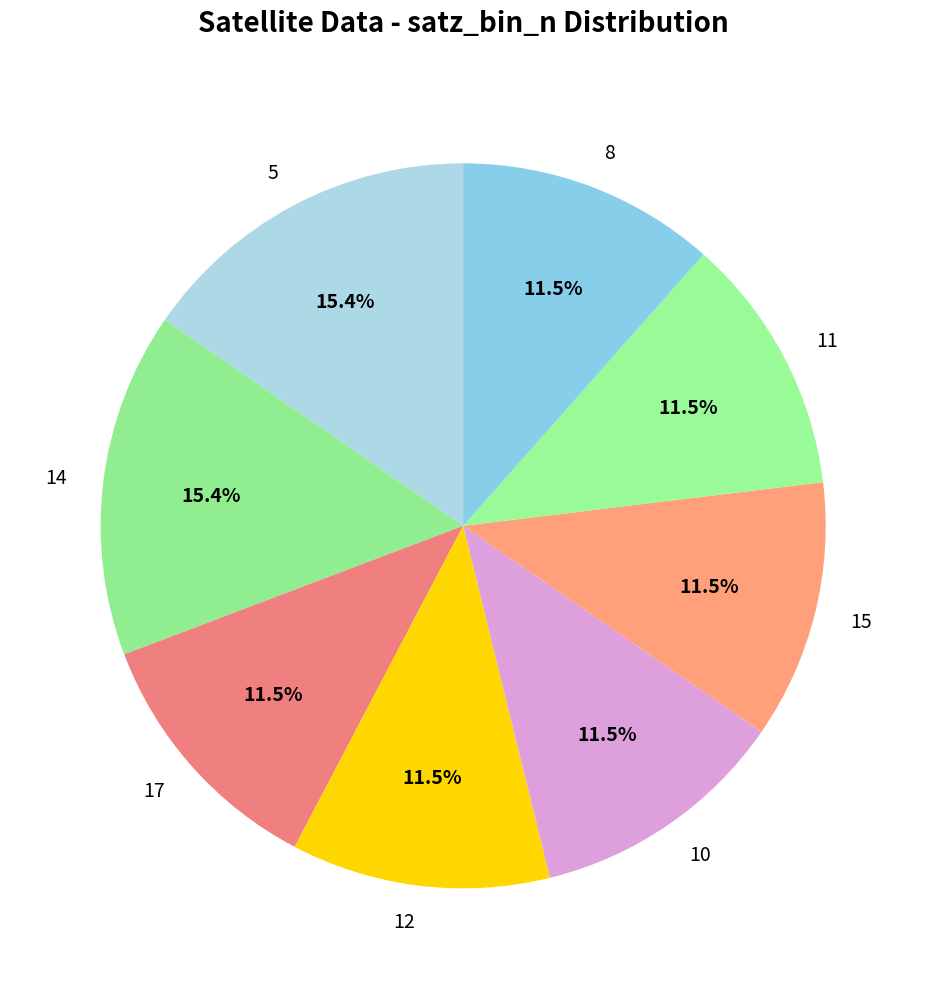

Does 5 represent more than half of the total?

No